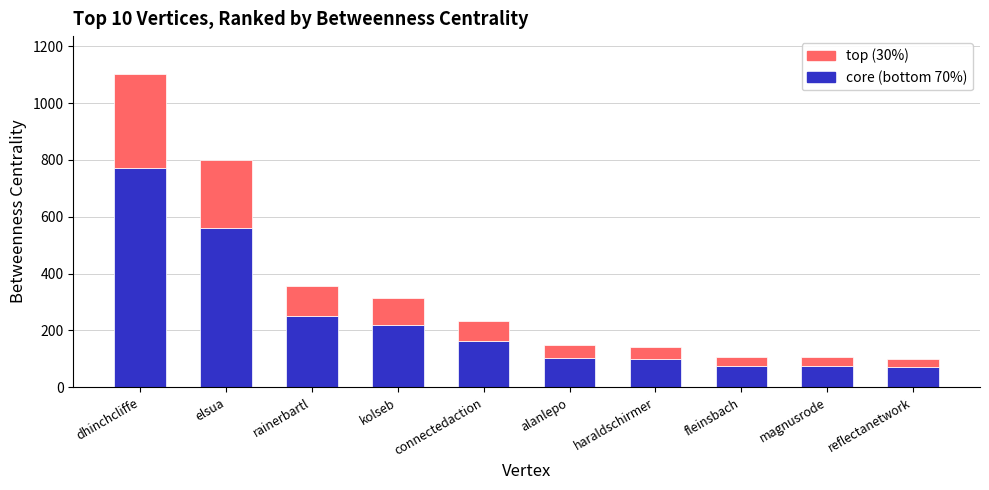

What is the total value across all series at kolseb?

314.9